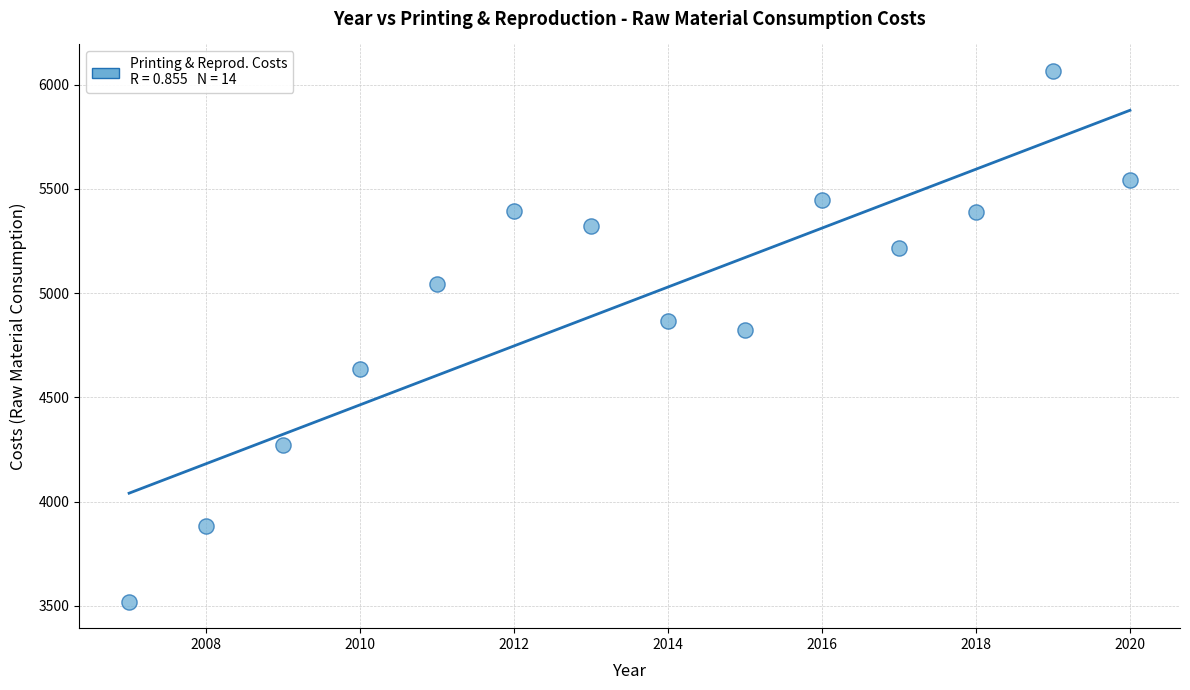

What Y value in the scatter plot is closest to 4793?

4823.8